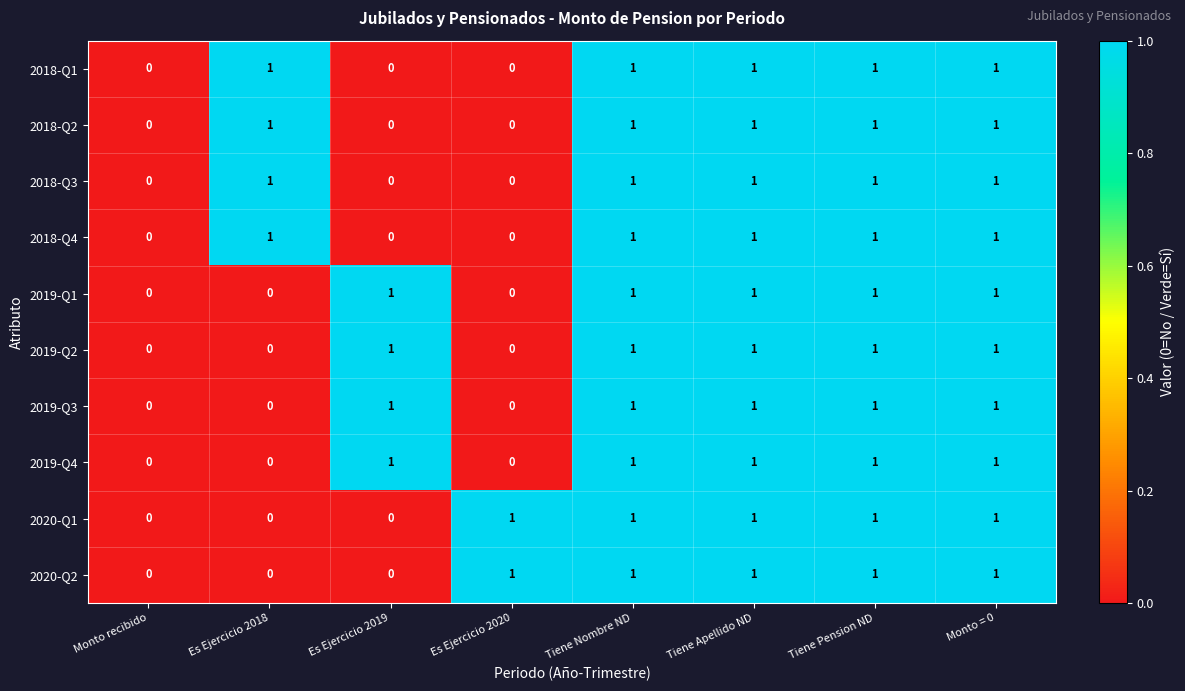

Is it true that 2018-Q3 equals 2 at Tiene Apellido ND?

False